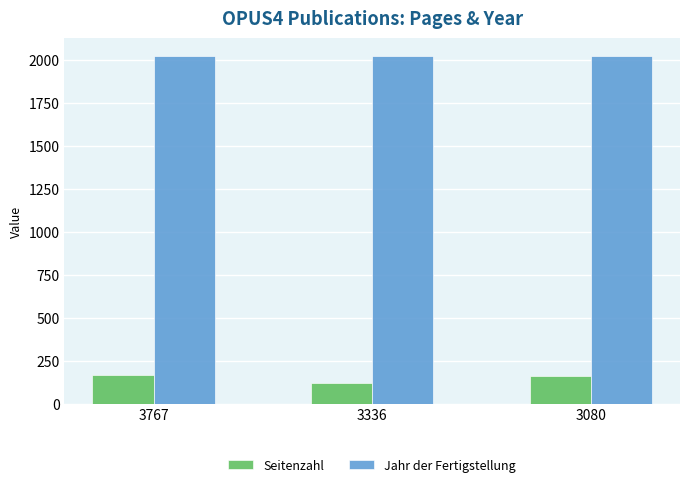

What is the spread (max minus min) of values at 3767?

1856